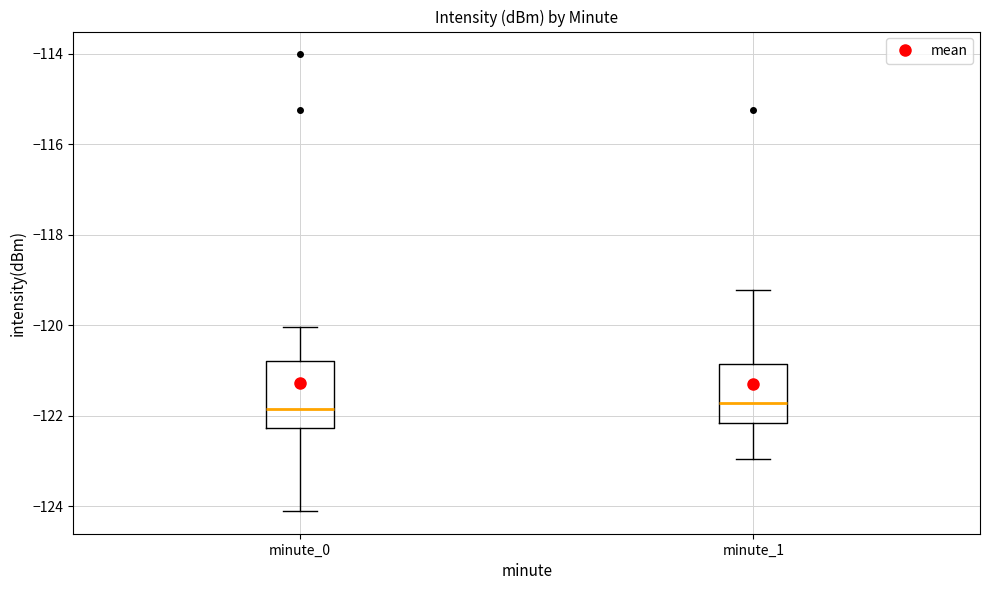

Where does the upper whisker of the box for minute_1 end on the y-axis? The values are not printed on the chart, so give them approximately, as read against the axis.

-119.2